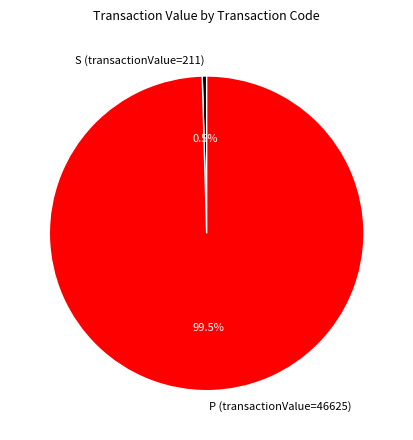

Rank the categories by value from highest to lowest.

P (transactionValue=46625), S (transactionValue=211)